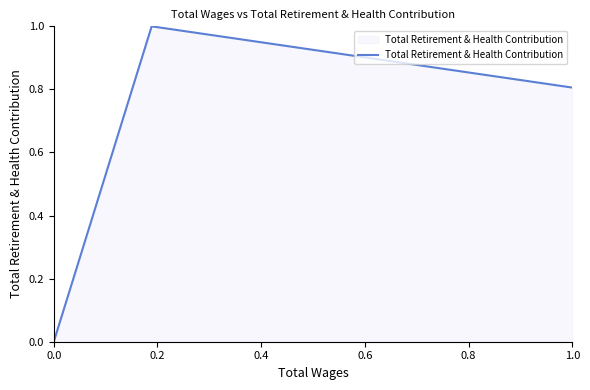

What is the maximum value shown in the chart?

1.0